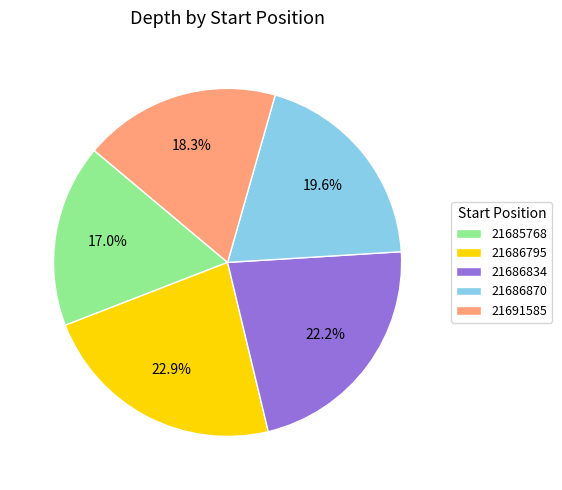

To the nearest percent, what is the difference between the 21686795 and 21685768 slice percentages?

6%